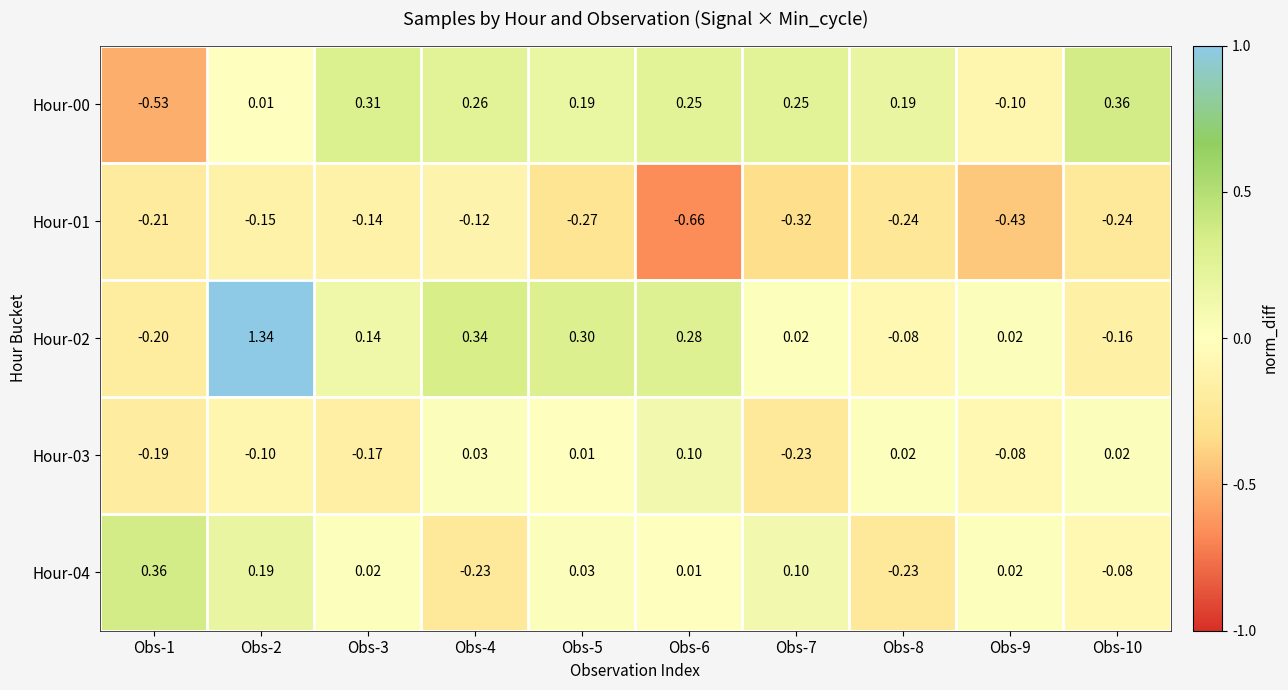

How many data points in Hour-04 are above 0?

7